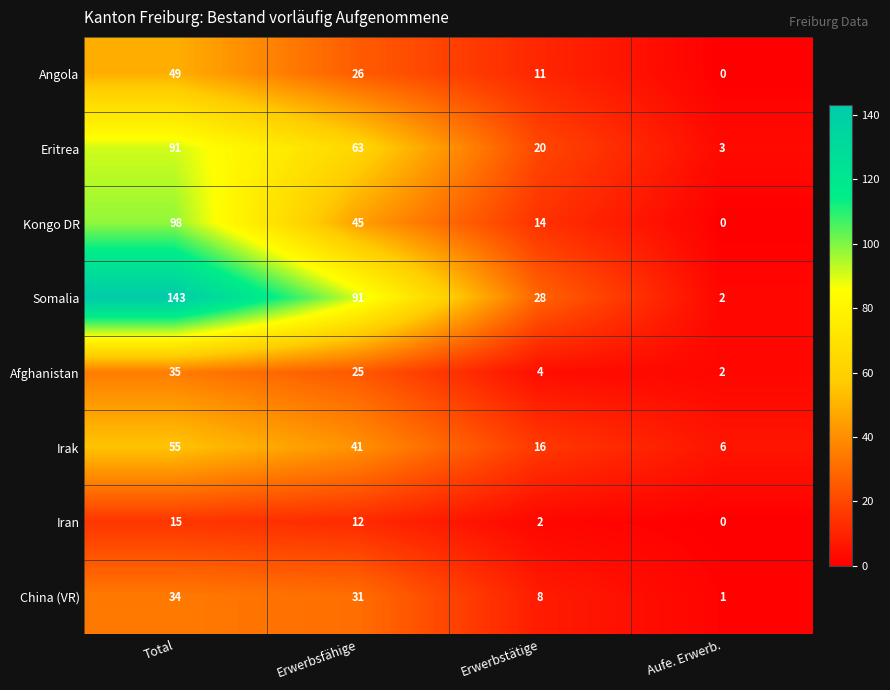

The Iran series shows 3 at Erwerbstätige. True or false?

False